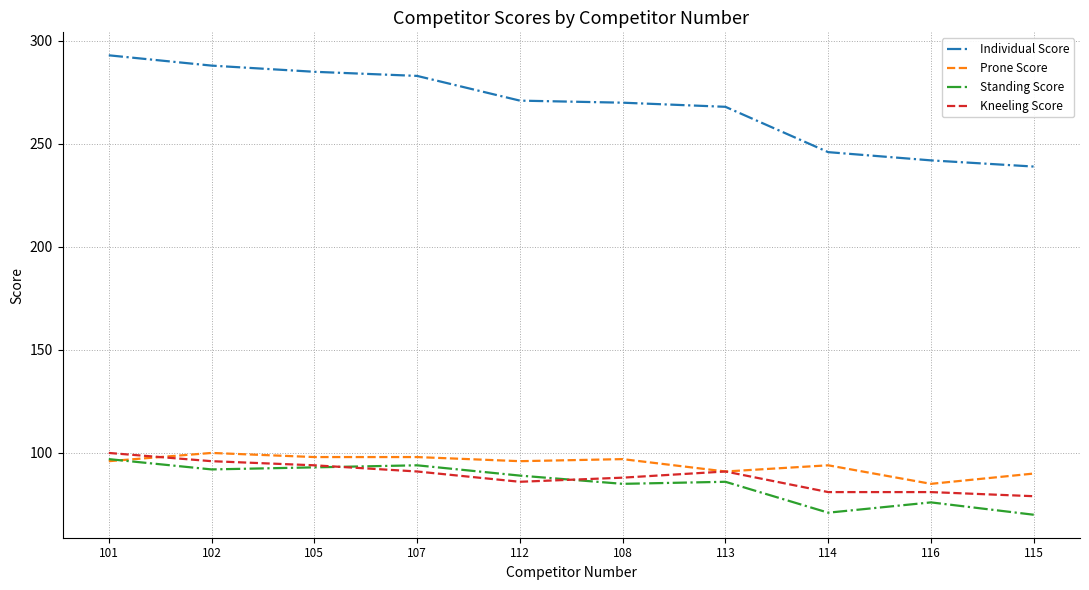

Reading right to left, transcribe all the data shown in this chart.

Individual Score: 239	242	246	268	270	271	283	285	288	293
Prone Score: 90	85	94	91	97	96	98	98	100	96
Standing Score: 70	76	71	86	85	89	94	93	92	97
Kneeling Score: 79	81	81	91	88	86	91	94	96	100